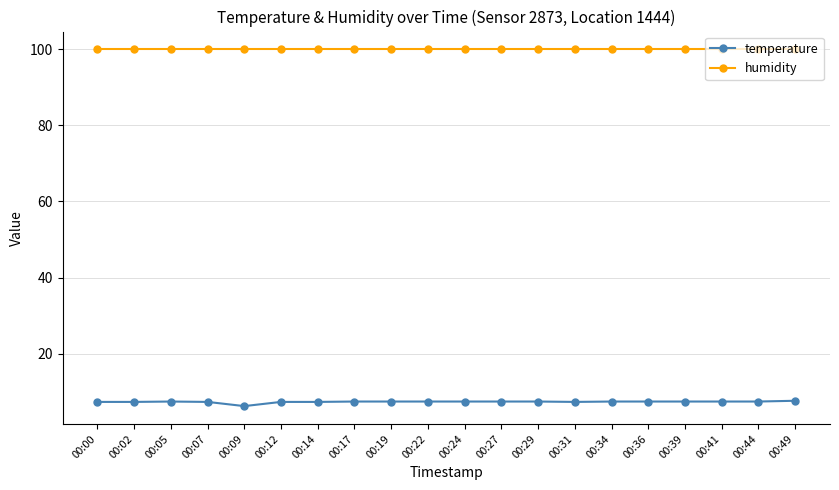

How many lines are shown in the chart?

2